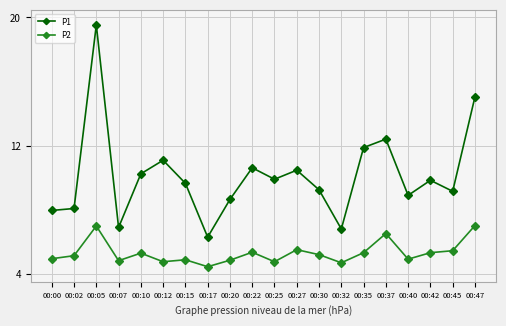

Reading left to right, transcribe all the data shown in this chart.

P1: 00:00=7.7	00:02=7.8	00:05=20.0	00:07=6.6	00:10=10.1	00:12=11.0	00:15=9.5	00:17=5.9	00:20=8.4	00:22=10.5	00:25=9.8	00:27=10.4	00:30=9.1	00:32=6.5	00:35=11.9	00:37=12.4	00:40=8.7	00:42=9.7	00:45=9.0	00:47=15.2
P2: 00:00=4.5	00:02=4.7	00:05=6.7	00:07=4.4	00:10=4.9	00:12=4.3	00:15=4.4	00:17=4.0	00:20=4.4	00:22=4.9	00:25=4.3	00:27=5.1	00:30=4.8	00:32=4.2	00:35=4.9	00:37=6.2	00:40=4.5	00:42=4.9	00:45=5.0	00:47=6.7